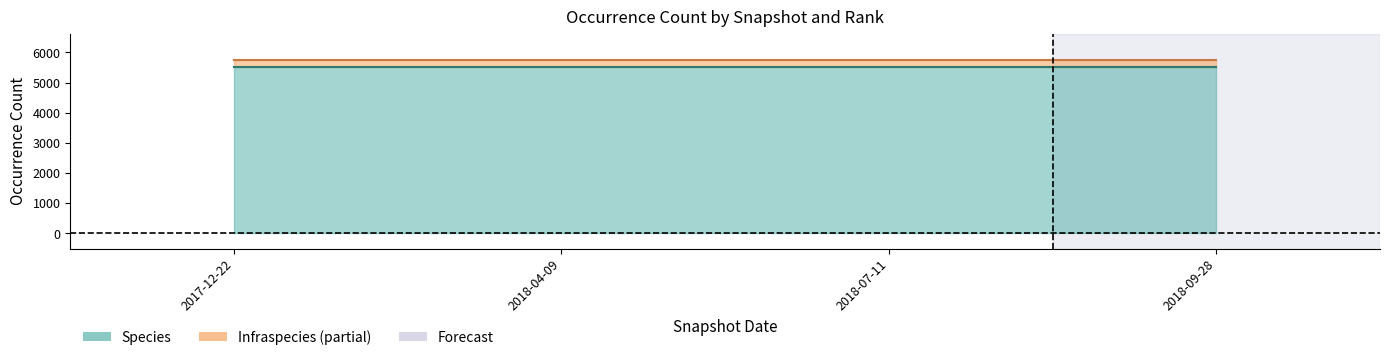

What is the approximate value of Species at 2018-07-11?

5522